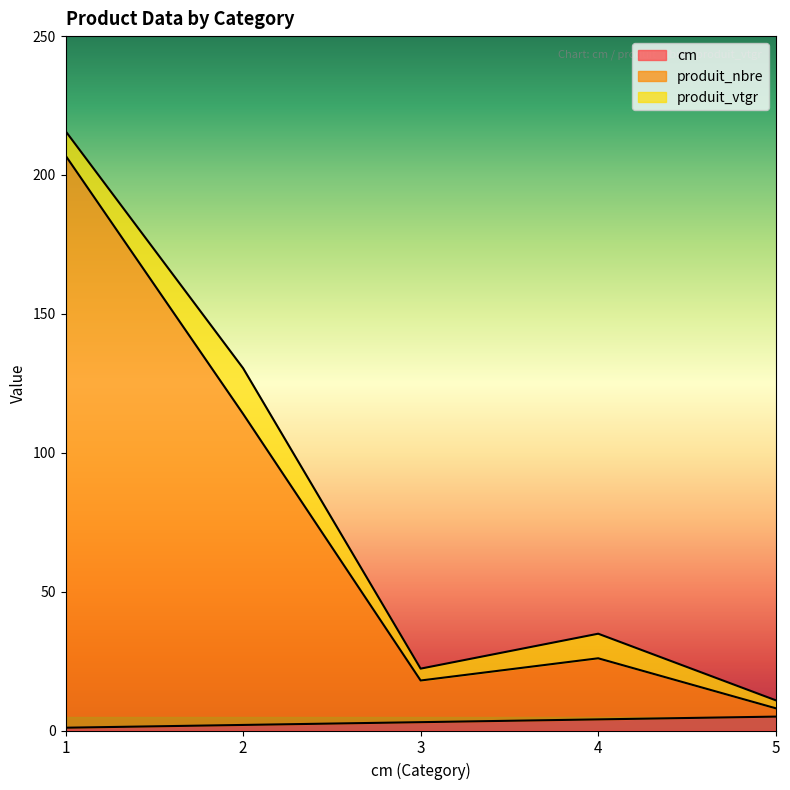

What is the sum of the produit_nbre values at 3 and 2?

132